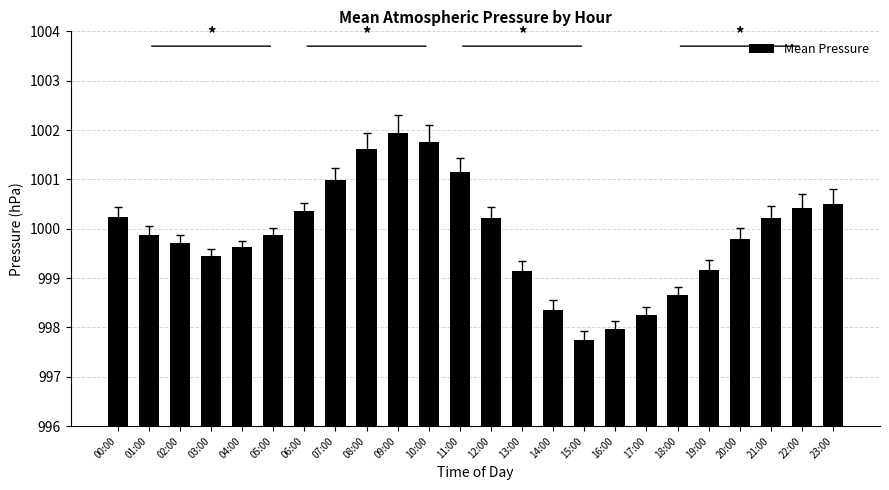

What is the change in value from 09:00 to 18:00?

-3.3